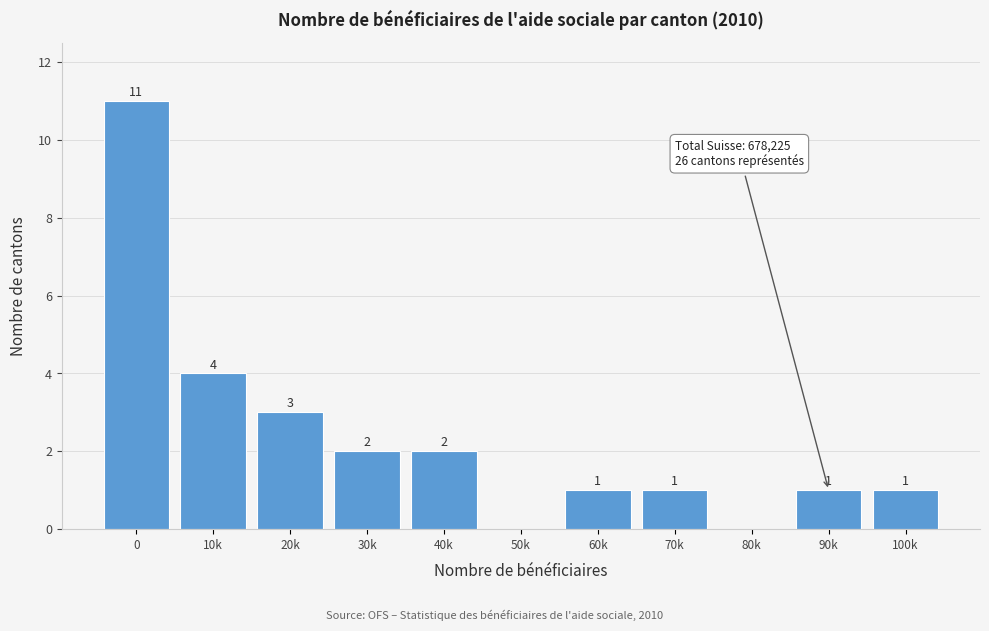

Reading left to right, extract all data points from this chart.

0=11	10k=4	20k=3	30k=2	40k=2	50k=0	60k=1	70k=1	80k=0	90k=1	100k=1